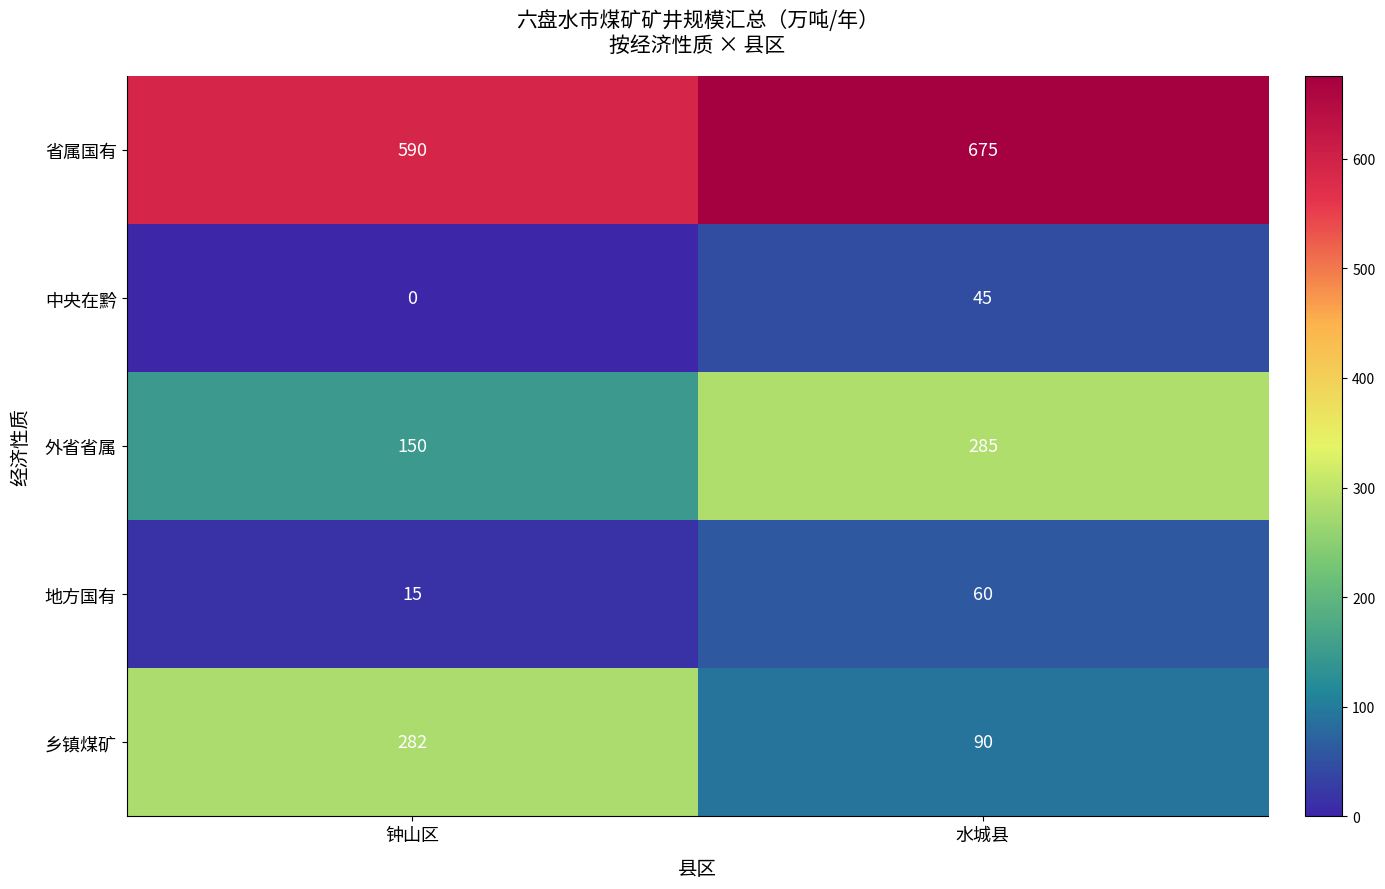

Where is 中央在黔 nearest to the value 22?

钟山区